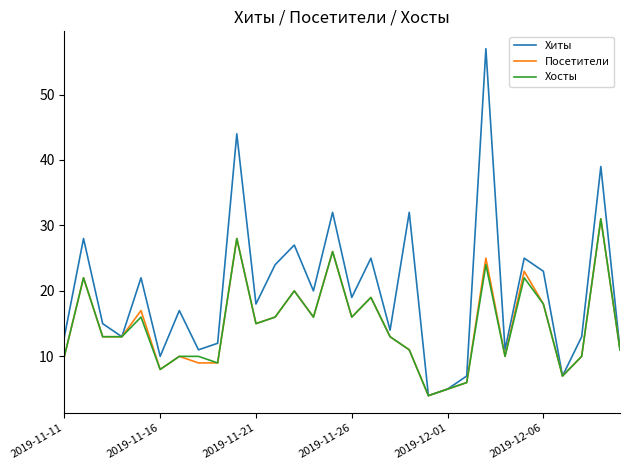

Which series has the largest total across all categories?

Хиты